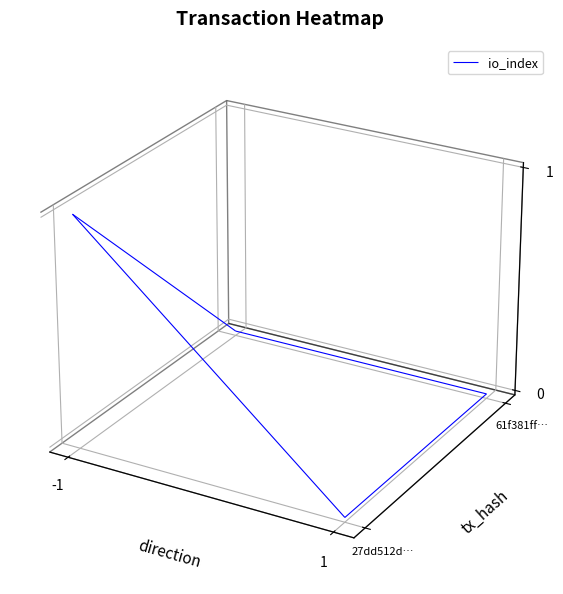

What is the difference between the maximum and minimum values in the 61f381ff831ba15bbac5878257c1eae3a663fd0 series?

1